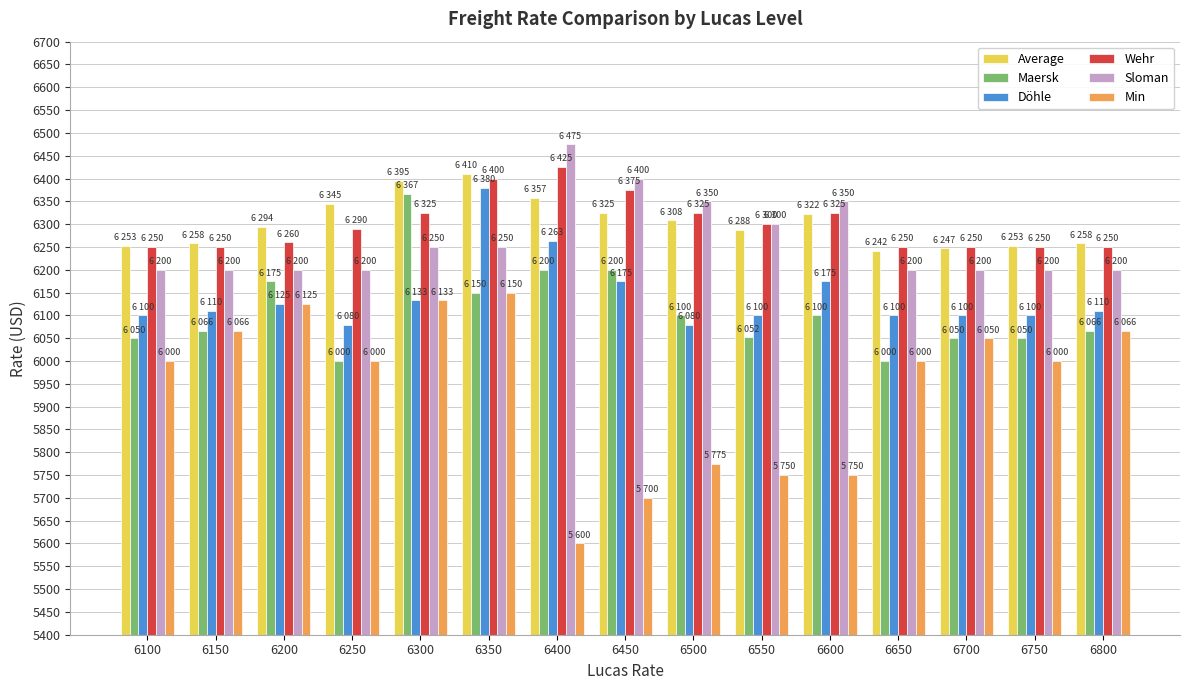

Which series has the largest range (max minus min)?

Min